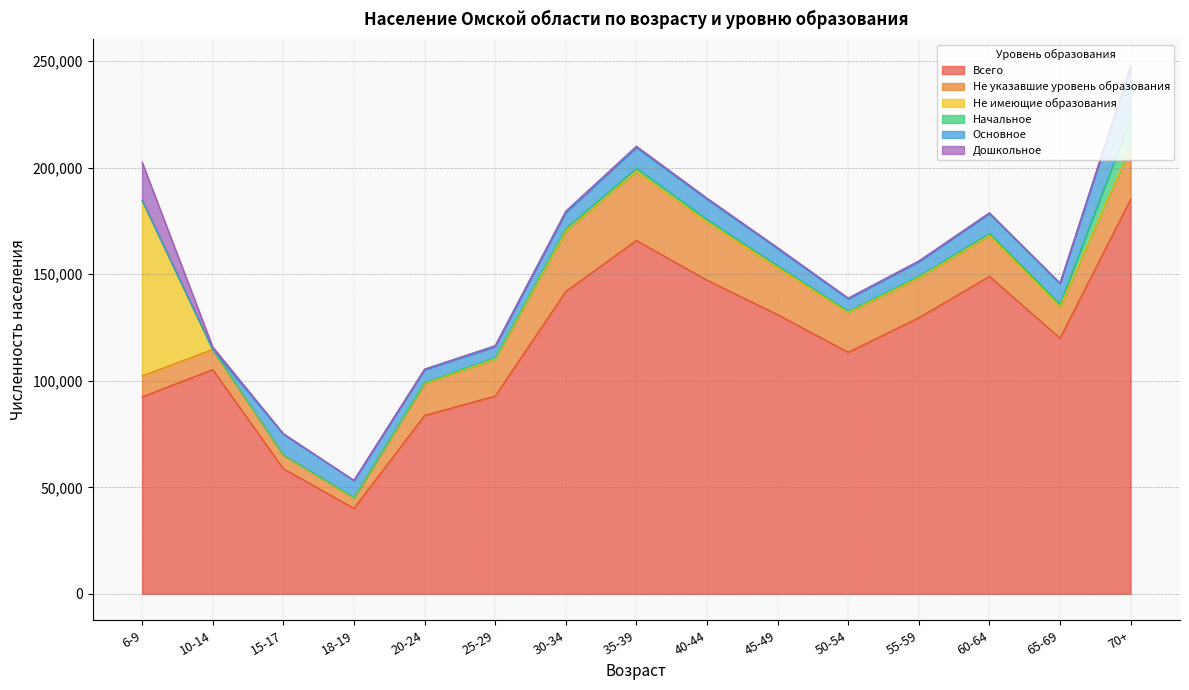

Does the chart display data point markers on the line(s)?

No